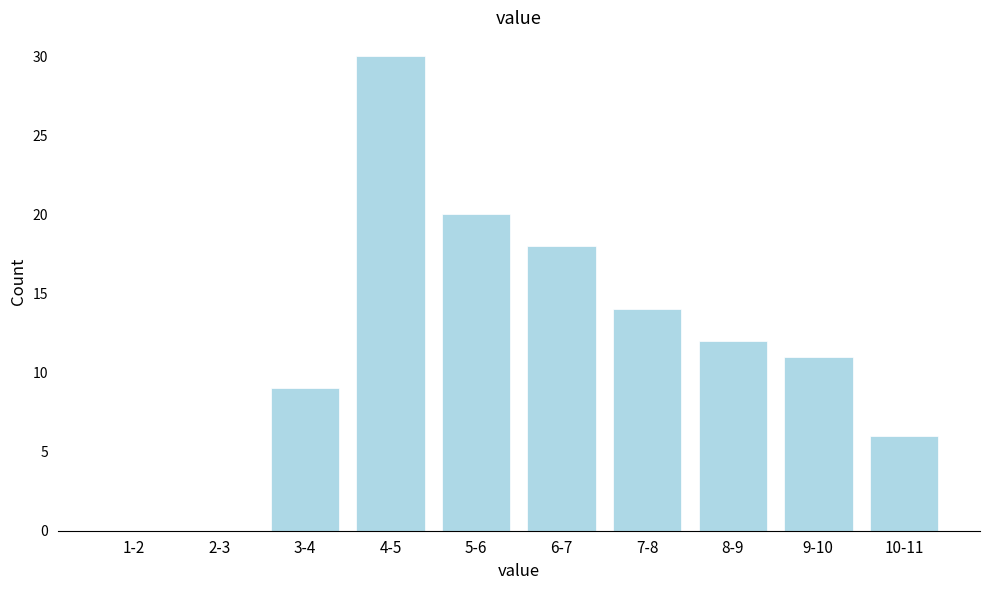

Reading right to left, extract all data points from this chart.

10-11=6	9-10=11	8-9=12	7-8=14	6-7=18	5-6=20	4-5=30	3-4=9	2-3=0	1-2=0